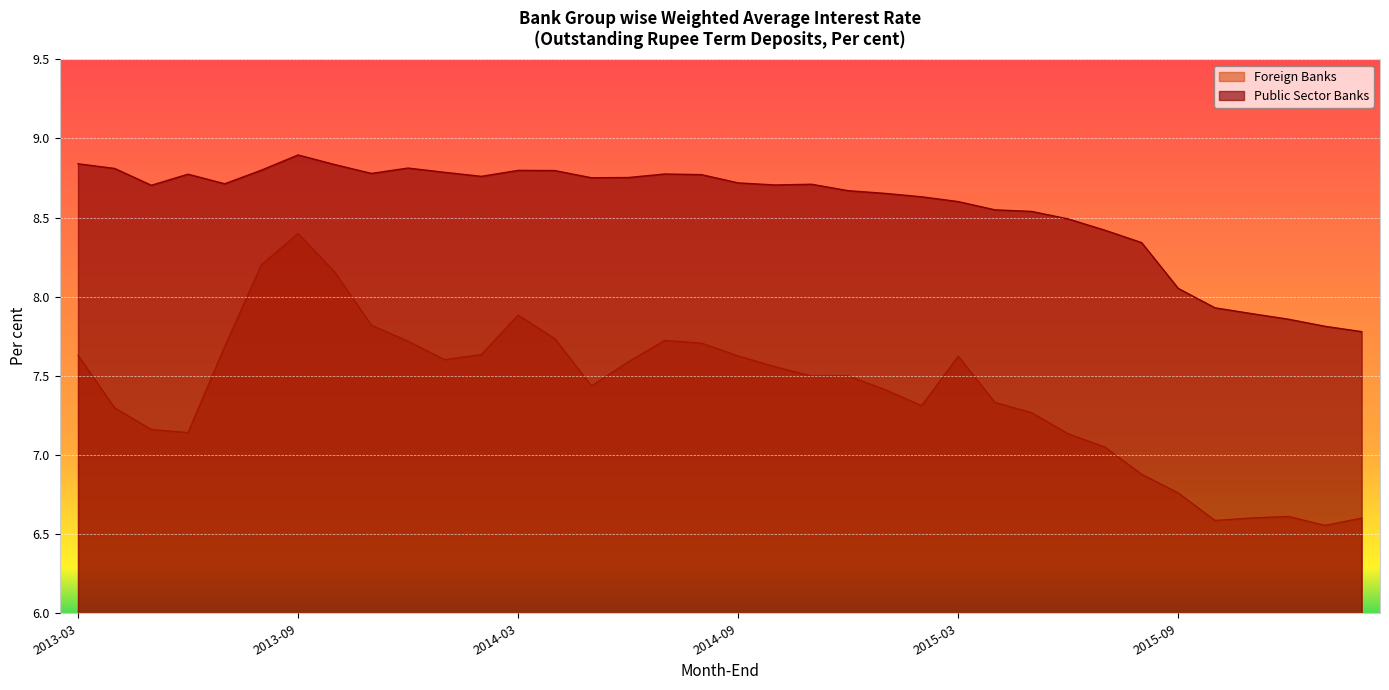

What is the value of the Public Sector Banks point at the 35th from the left?

7.8